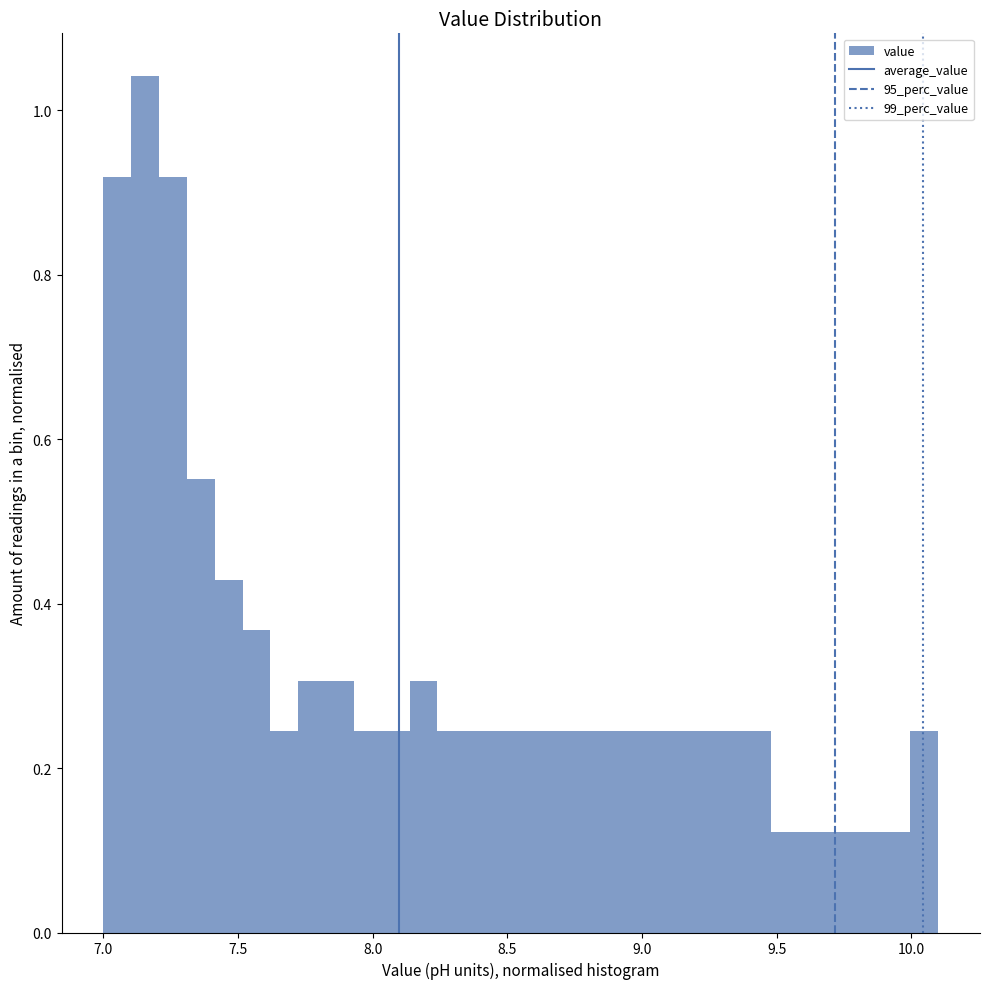

Read against the x-axis, roughly where is the centre of the tallest bar?

7.15